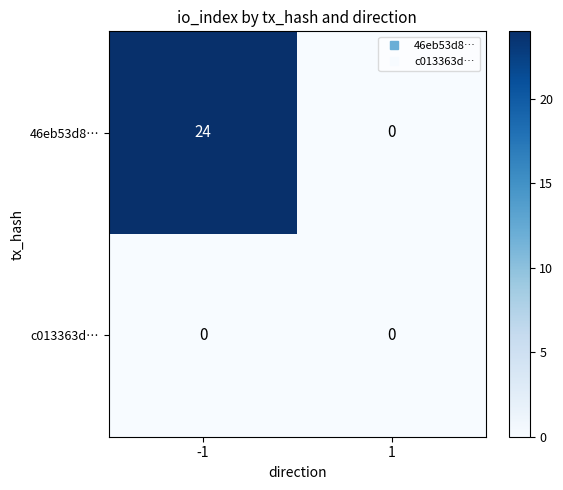

How many series are shown in this chart?

2